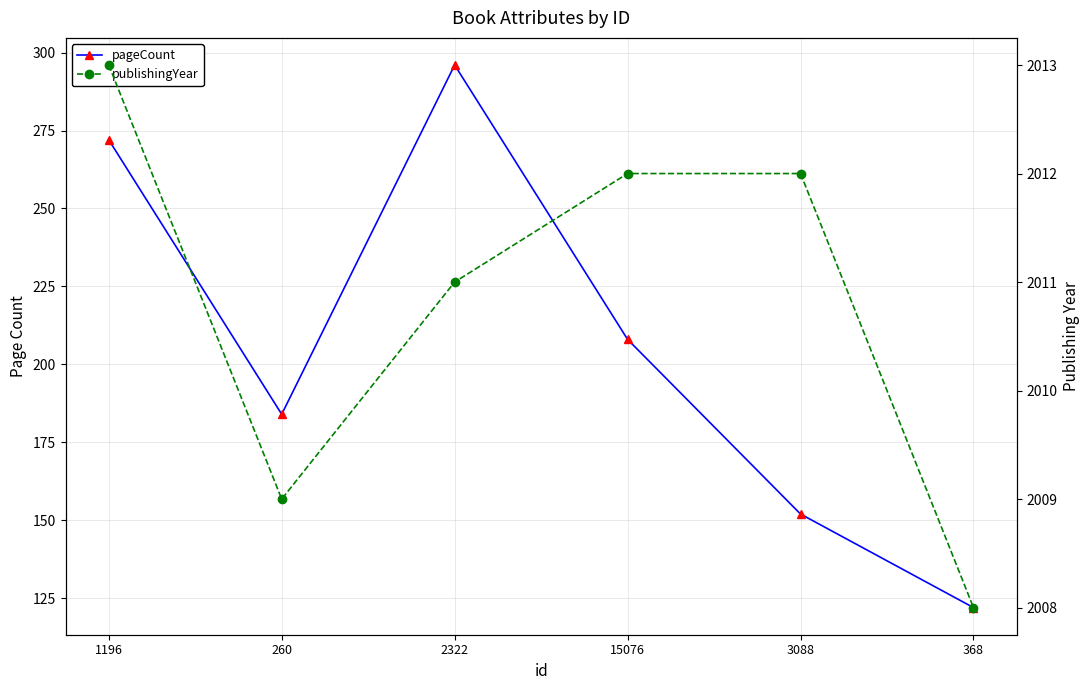

What is the greatest value displayed?

2013